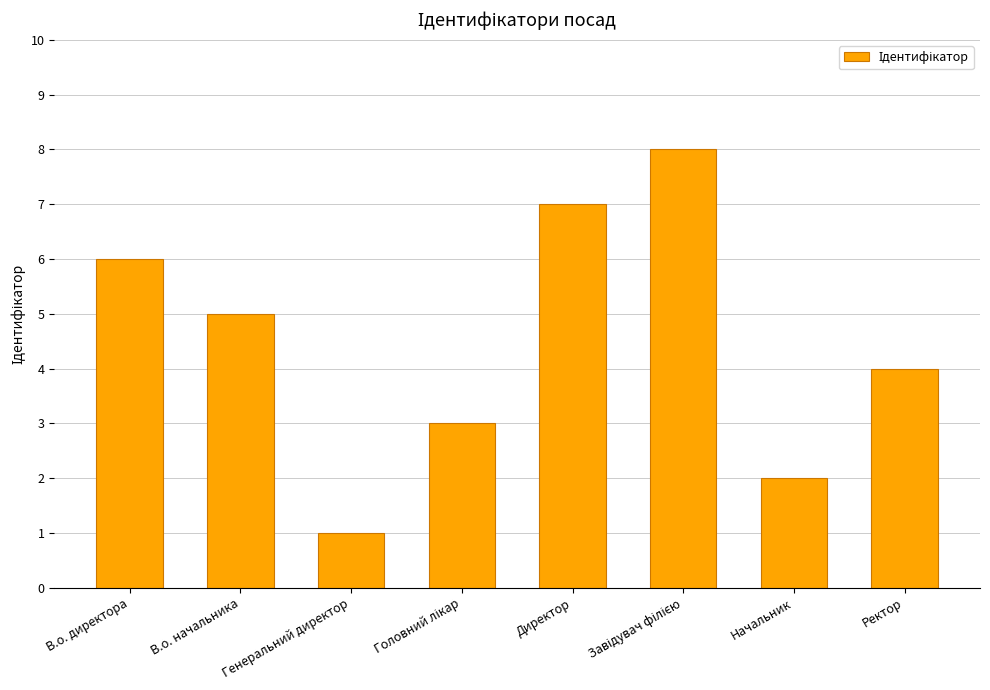

What position from the left is В.о. начальника?

2